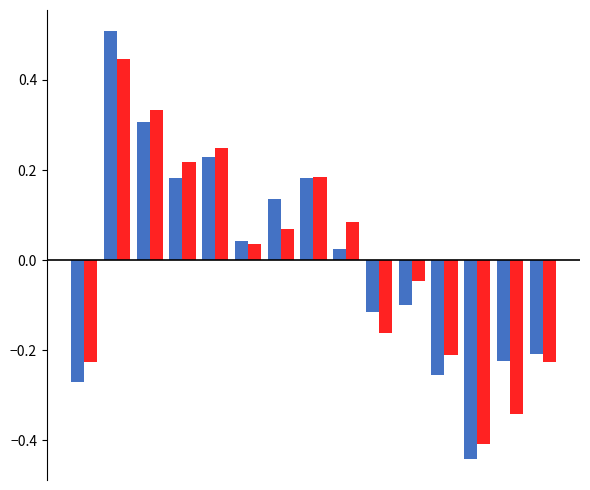

How many categories are shown in the chart?

15